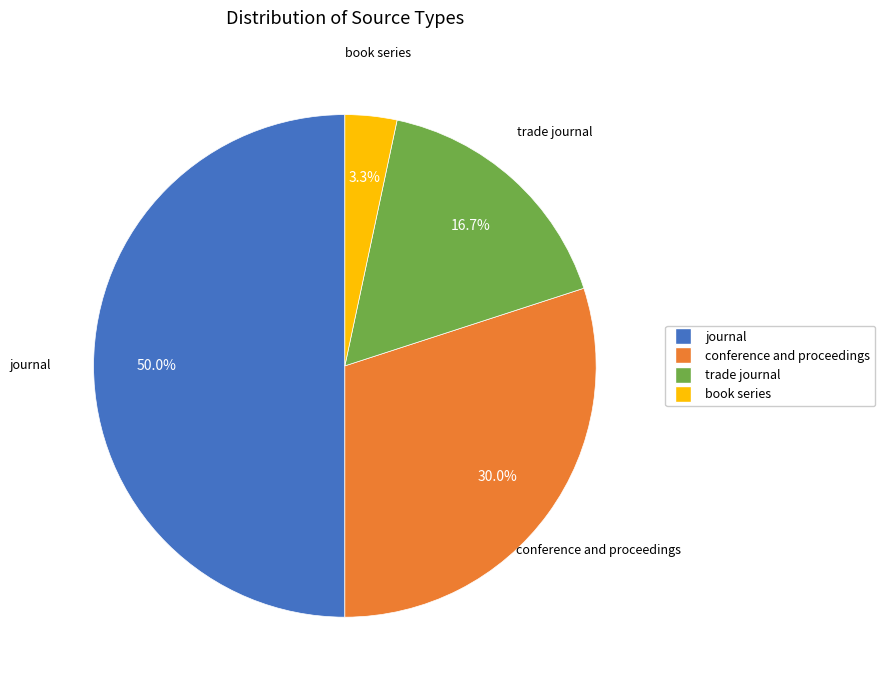

Rank the categories by value from lowest to highest.

book series, trade journal, conference and proceedings, journal